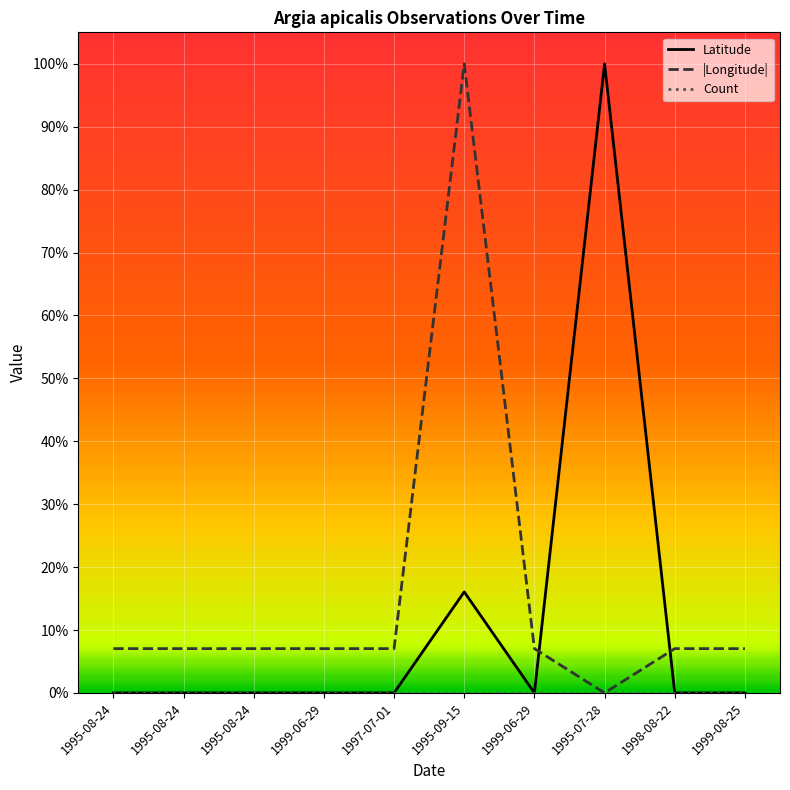

Does the chart display data point markers on the line(s)?

No